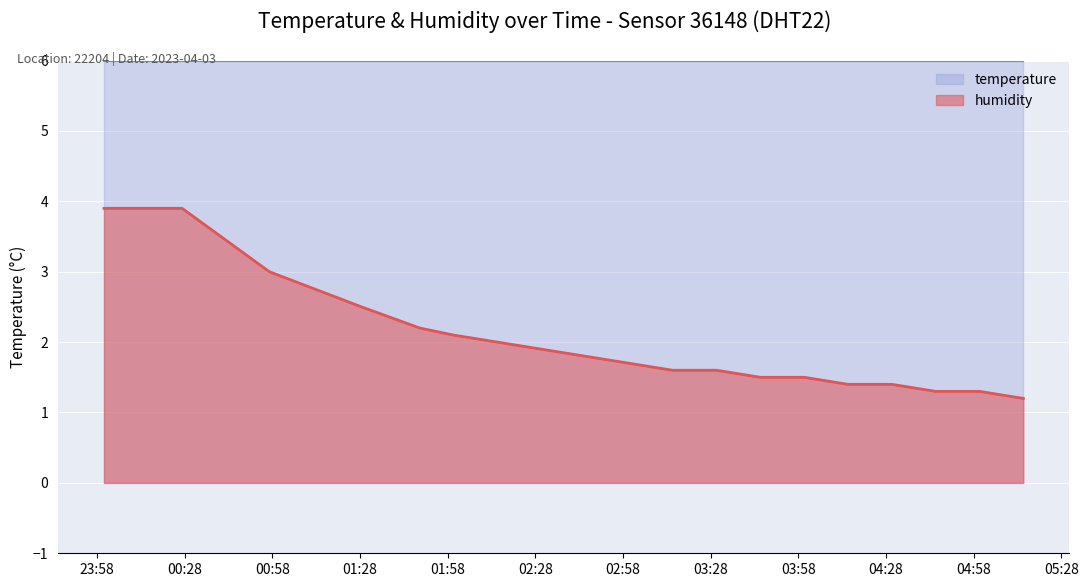

What is the difference between the maximum and minimum values in the temperature series?

2.7